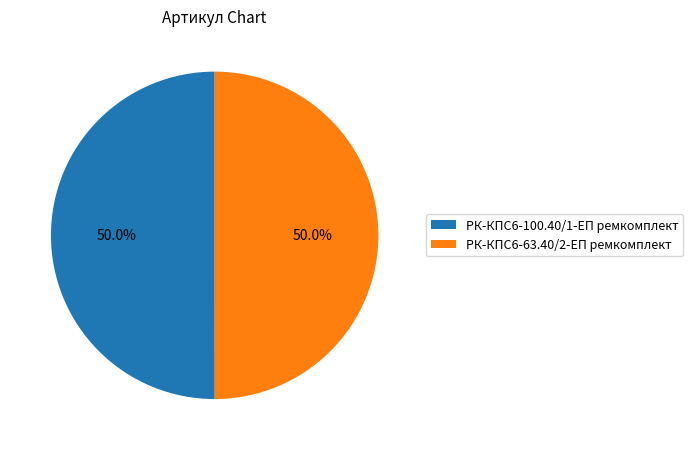

How much of the chart is everything except РК-КПС6-63.40/2-ЕП ремкомплект?

50.0%